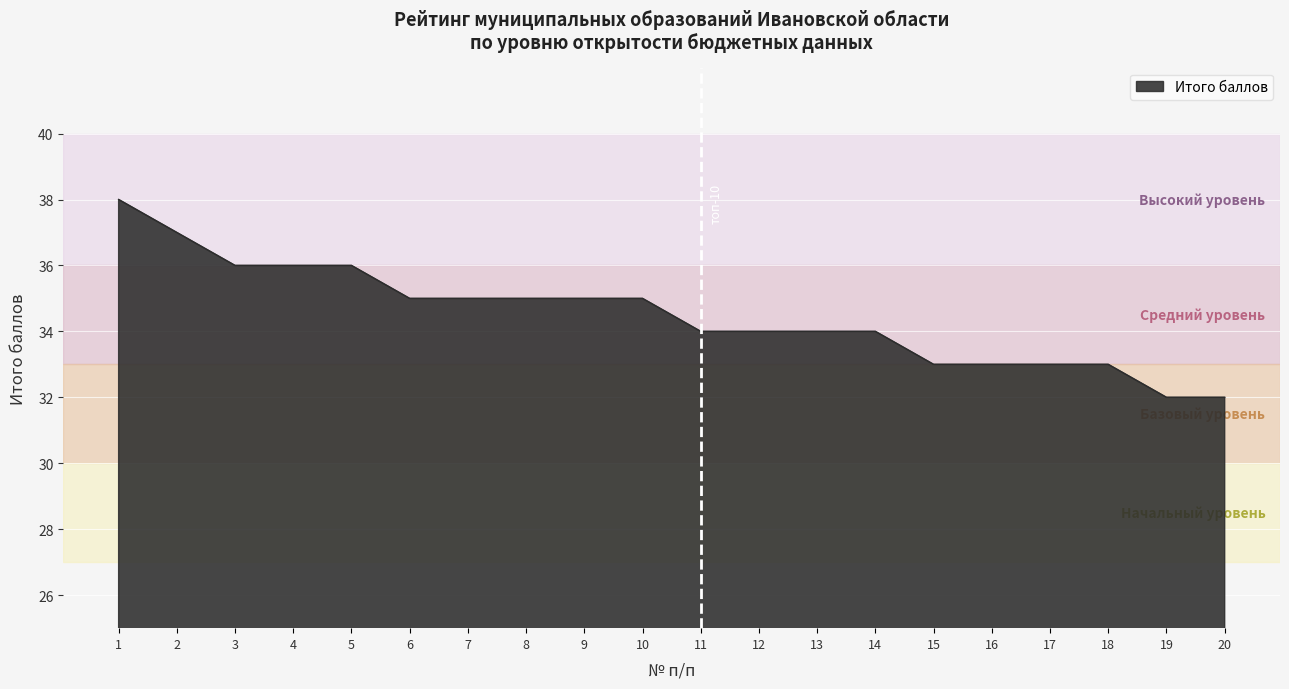

What is the change in value from 6 to 16?

-2